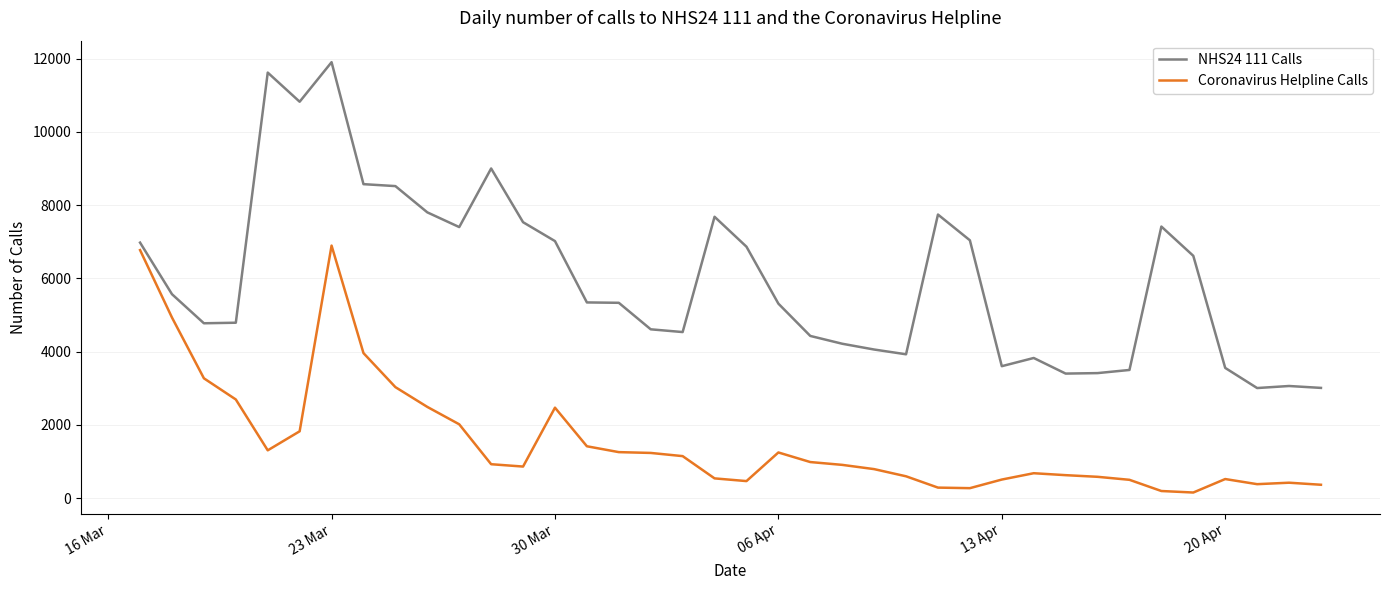

Which series has the largest total across all categories?

NHS24 111 Calls